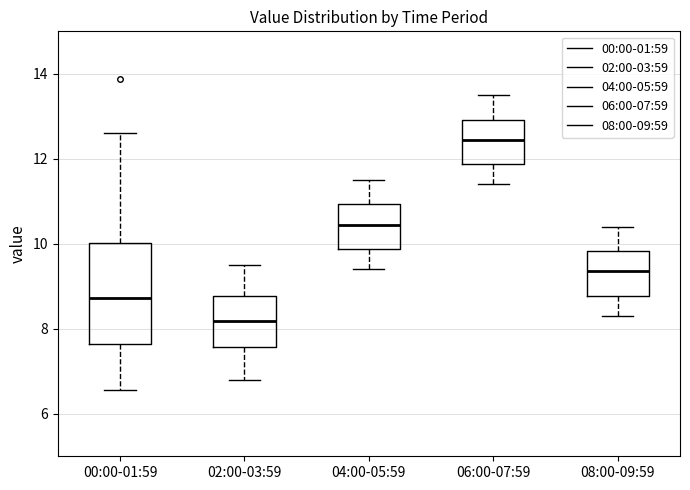

Reading left to right, read every box against the y-axis: the position of its median line, the range the box covers, and the ends of its whiskers. The values are not printed on the chart, so give them approximately, as read against the axis.

00:00-01:59: median 8.8, box 7.6 to 10.0, whiskers 6.6 to 12.6
02:00-03:59: median 8.2, box 7.6 to 8.8, whiskers 6.8 to 9.6
04:00-05:59: median 10.4, box 9.8 to 11.0, whiskers 9.4 to 11.6
06:00-07:59: median 12.4, box 11.8 to 13.0, whiskers 11.4 to 13.6
08:00-09:59: median 9.4, box 8.8 to 9.8, whiskers 8.4 to 10.4